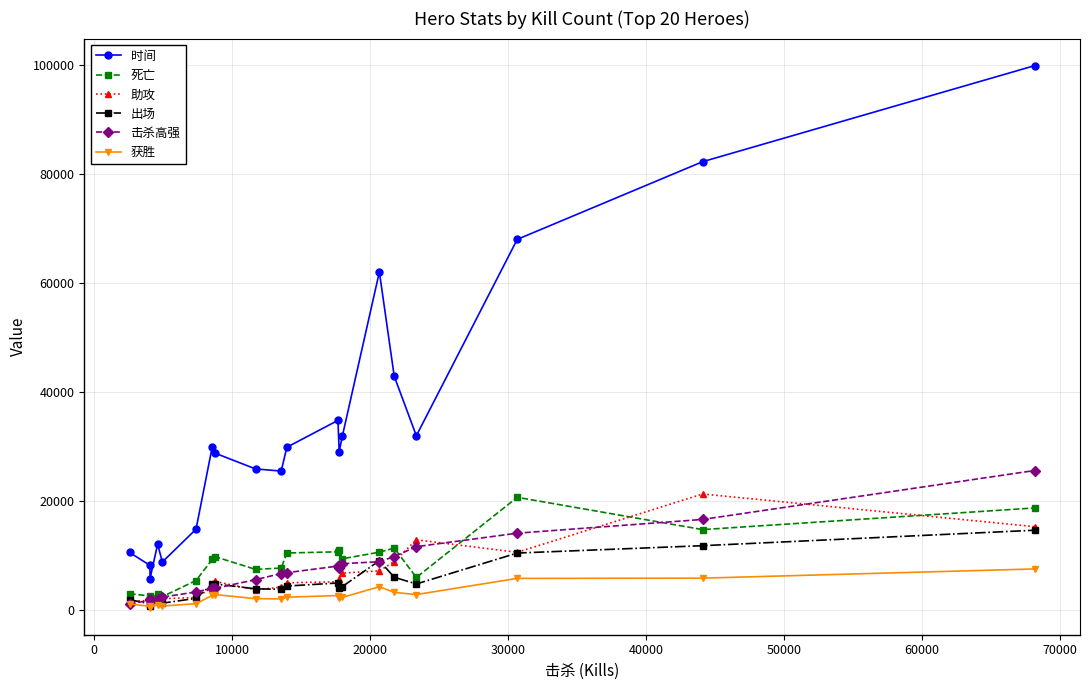

True or false: 死亡 has more than 0 interior local peaks.

True